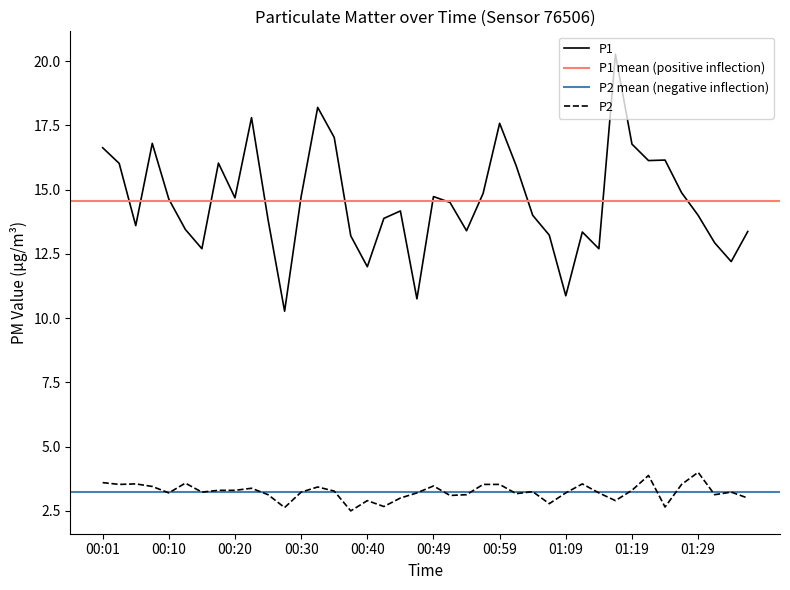

How many data points in P1 are less than 14?

17